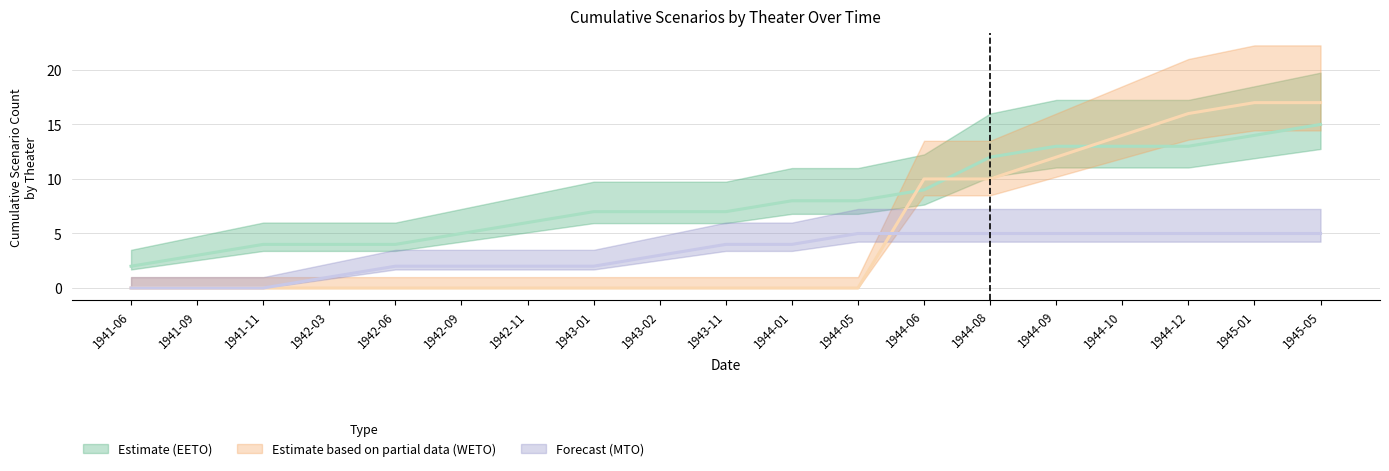

True or false: EETO has more than 2 points higher than both neighbors.

False